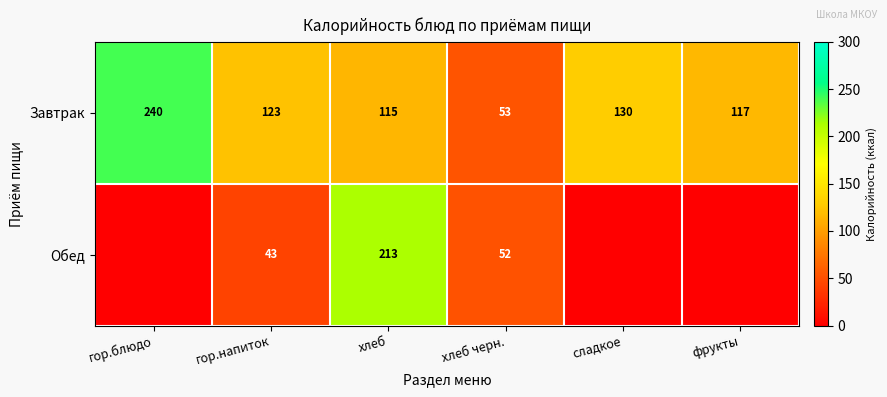

What is the highest value of the Завтрак series?

240